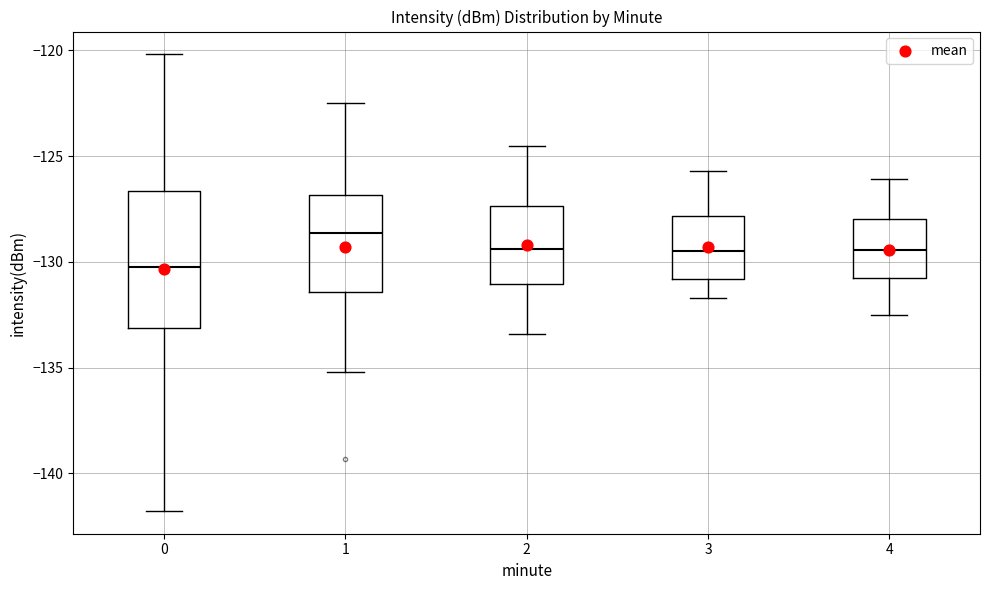

Which box has the lowest median line?

0